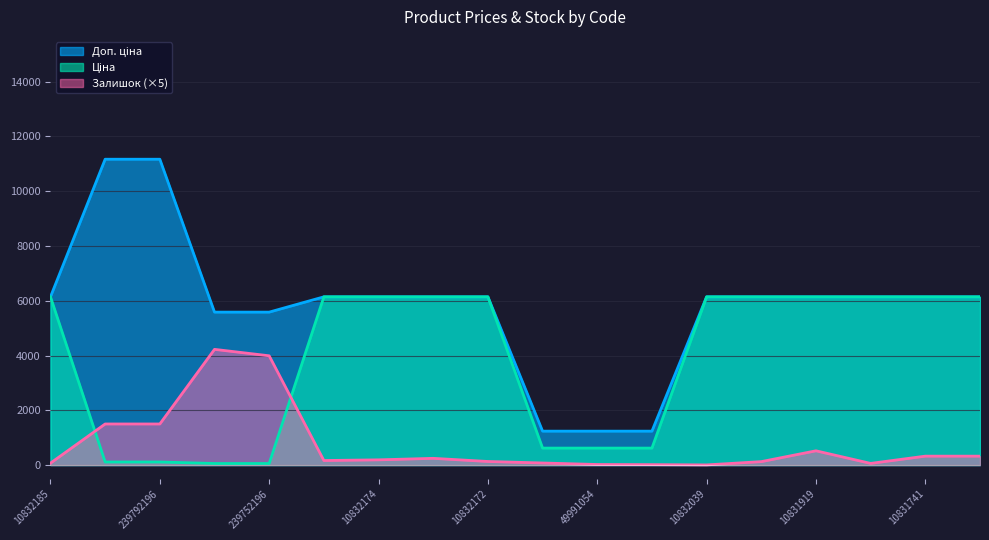

Rank the categories by Доп. ціна value from highest to lowest.

239792197, 239792196, 10832185, 10831752, 10832174, 10832173, 10832172, 10832039, 10832033, 10831919, 10831857, 10831741, 10831653, 239752197, 239752196, 49991056, 49991054, 49990919